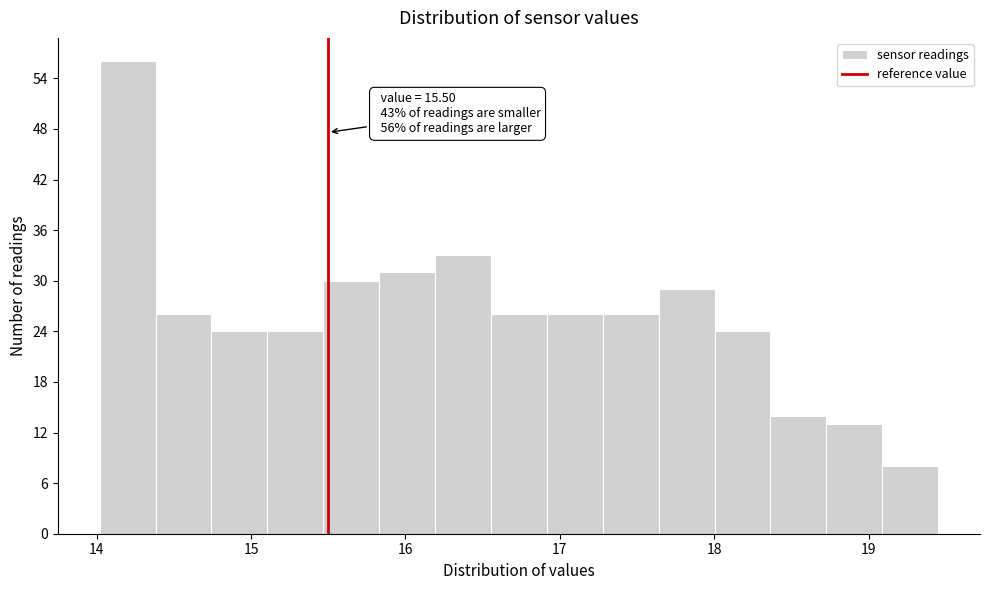

Read against the x-axis, roughly where is the centre of the tallest bar?

14.2